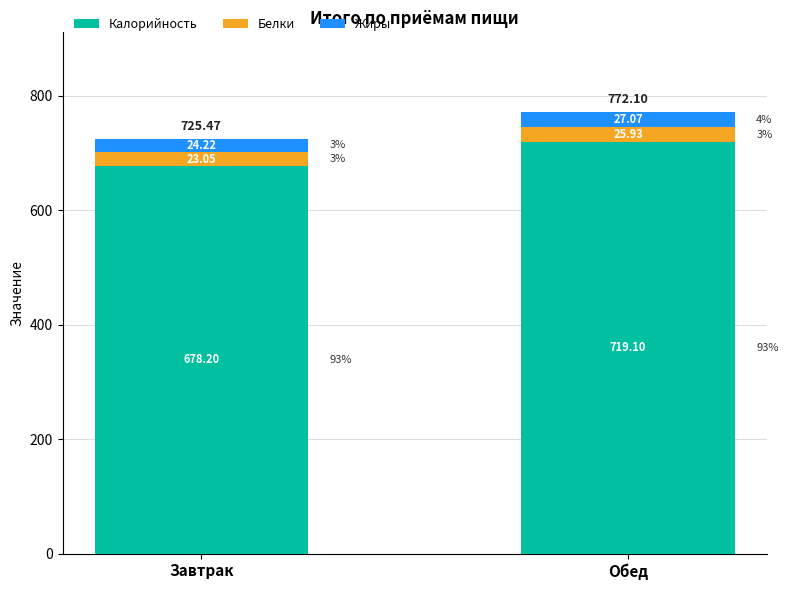

How many bars are there in total?

2